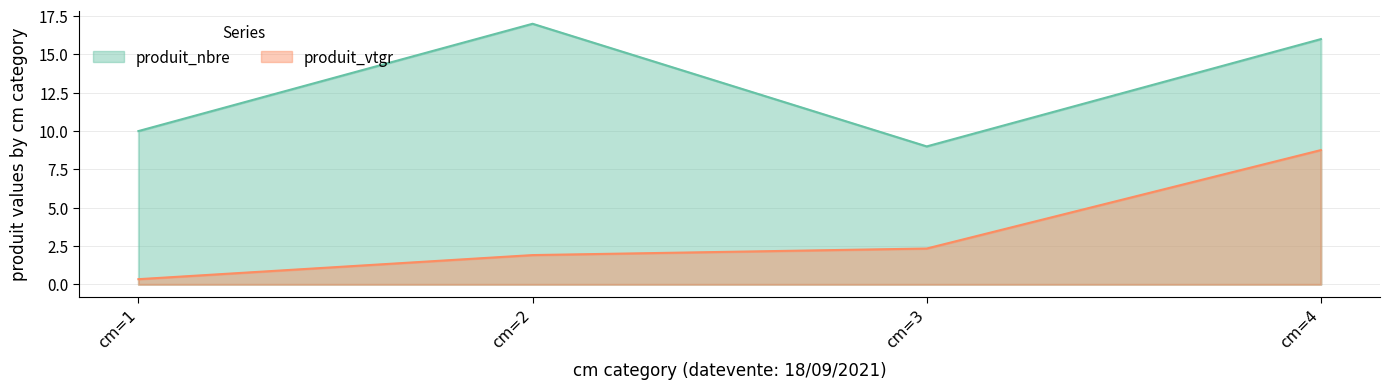

True or false: produit_vtgr and produit_nbre cross at least once.

False